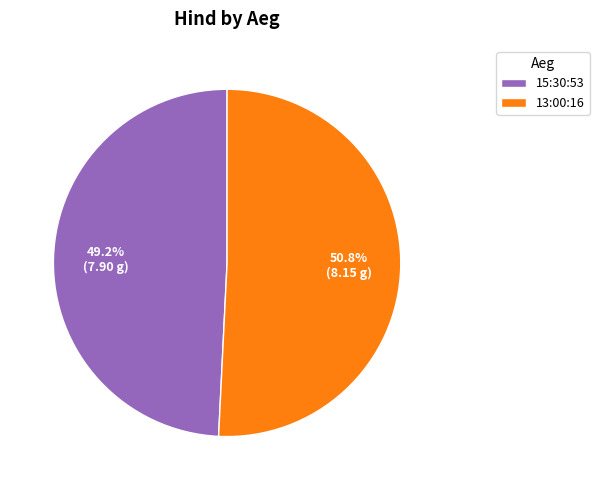

Combined, what portion of the pie is 15:30:53 and 13:00:16?

100.0%